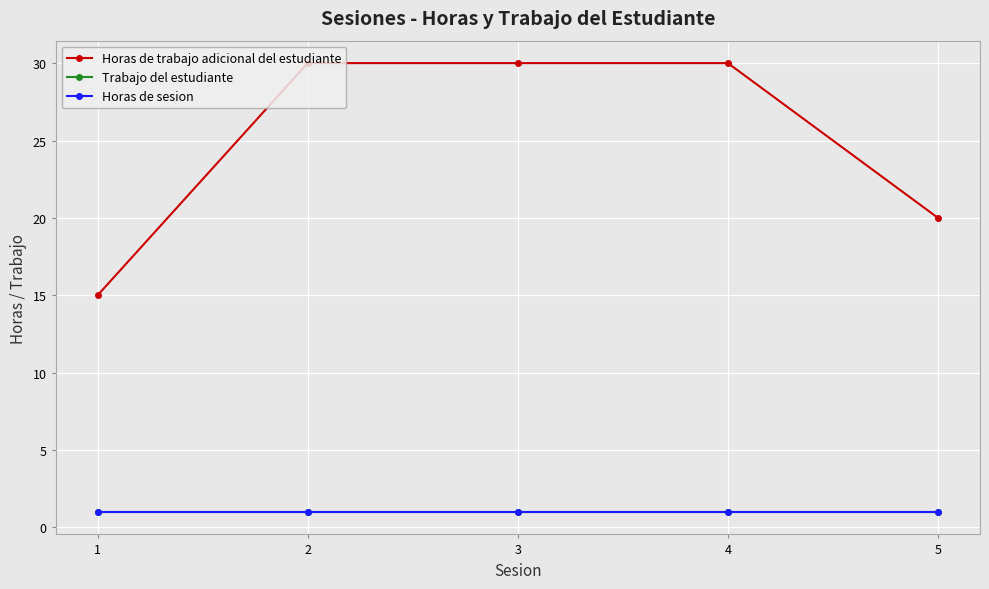

What is the minimum value for Horas de sesion?

1